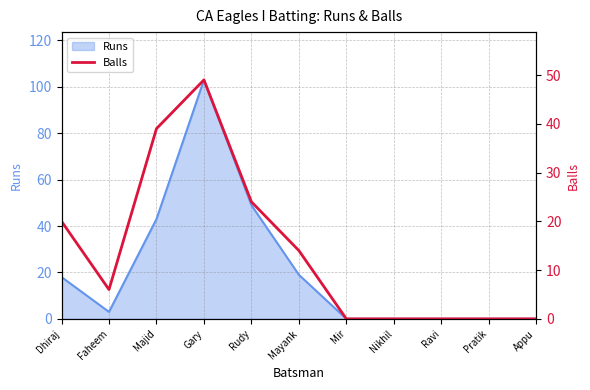

True or false: Runs has a value of -43 at Pratik.

False